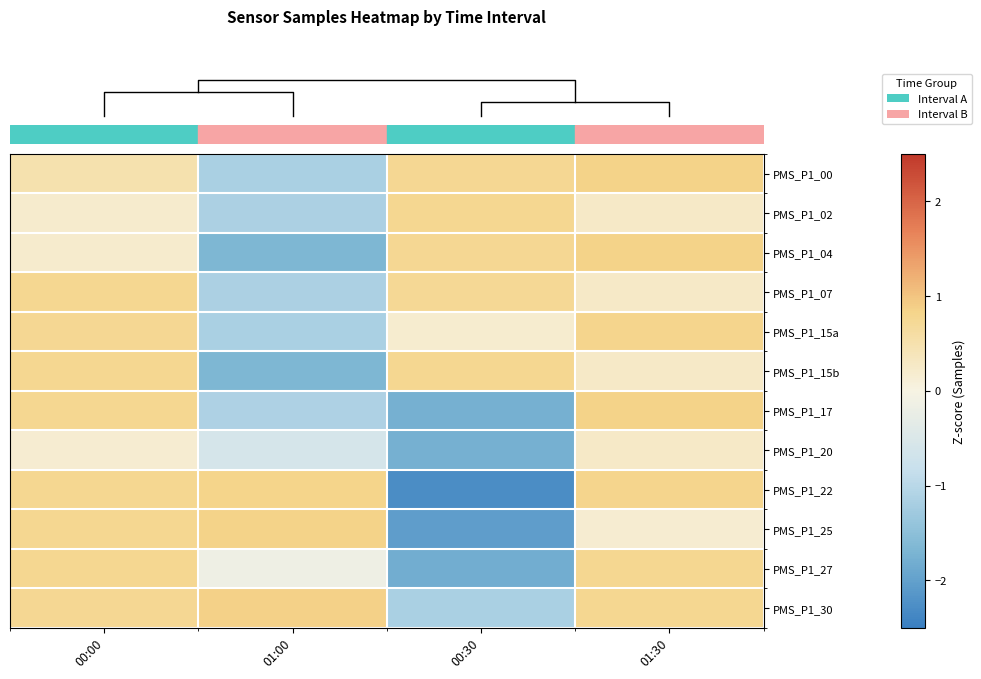

At which category is the sum across all series the highest?

00:00